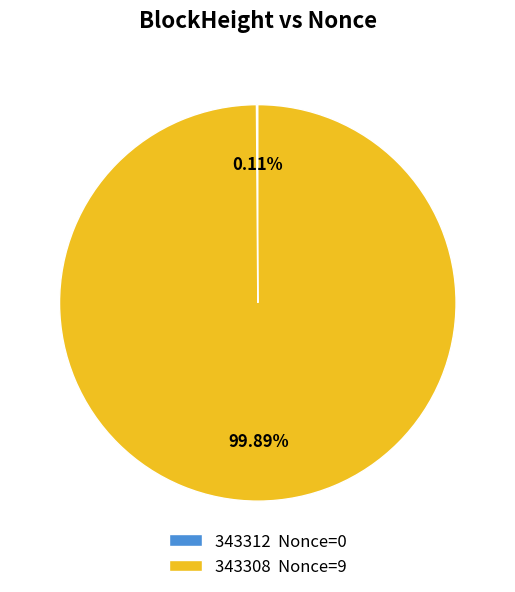

What percentage is the 343308 slice, to the nearest percent?

100%